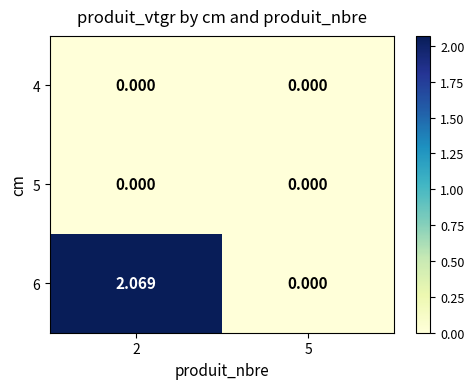

Is the value of 6 at 2 greater than the value of 5 at 5?

Yes